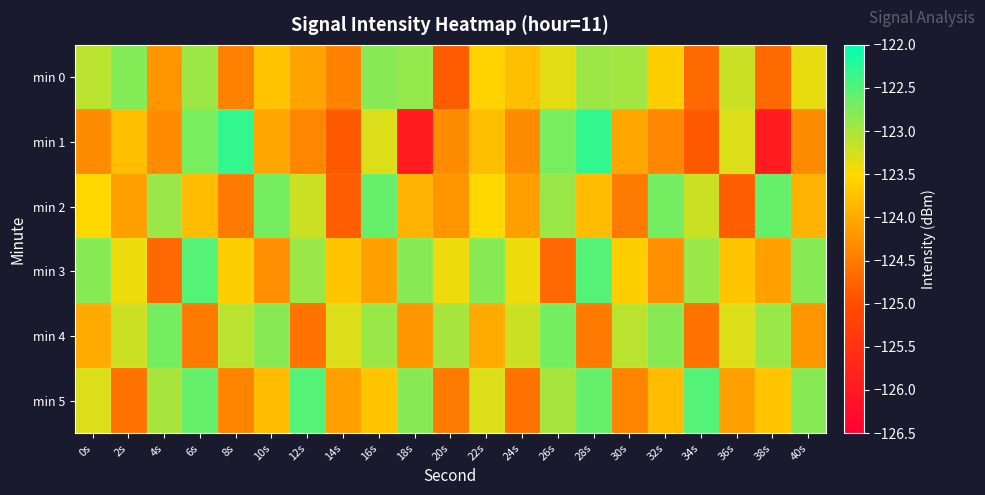

Between 0s and 34s, which is larger?

0s